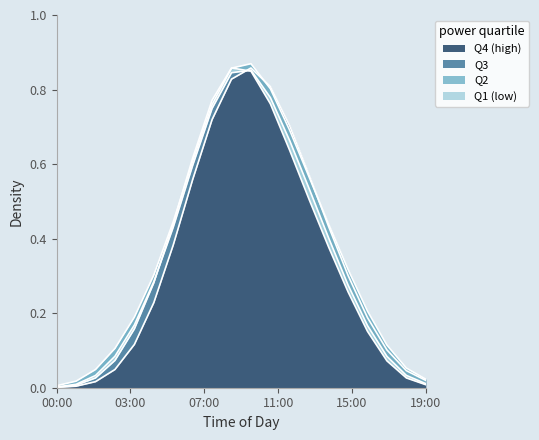

Between which two adjacent categories do Q4 (high) and Q1 (low) first intersect?

09:00 and 10:00